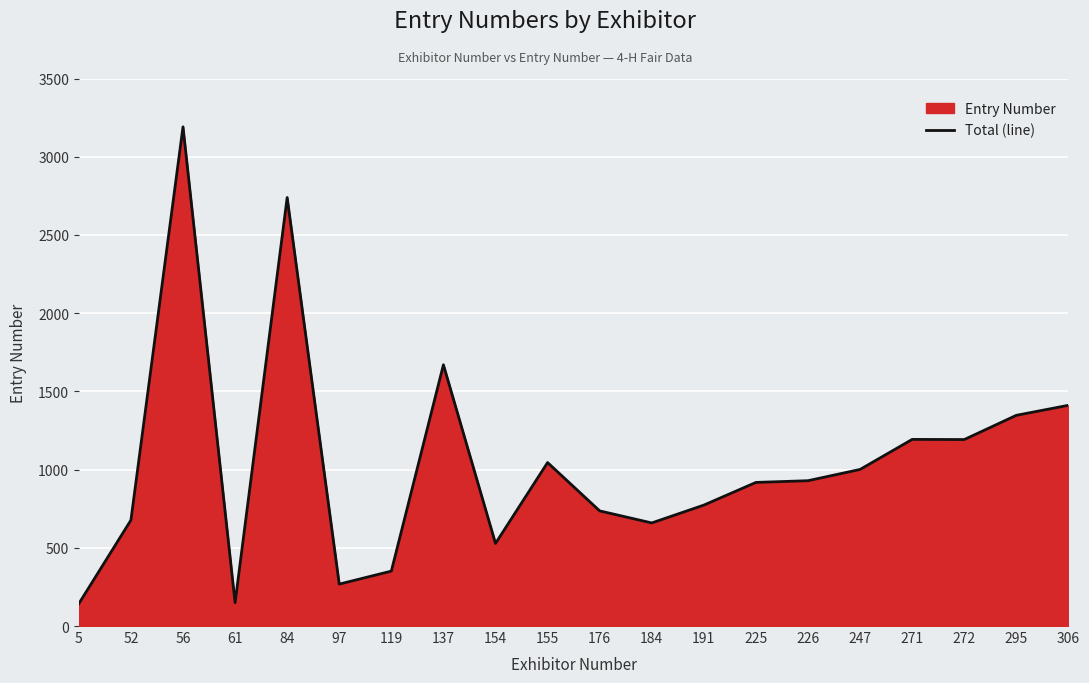

What is the ratio of the value at 247 to the value at 56?

0.3